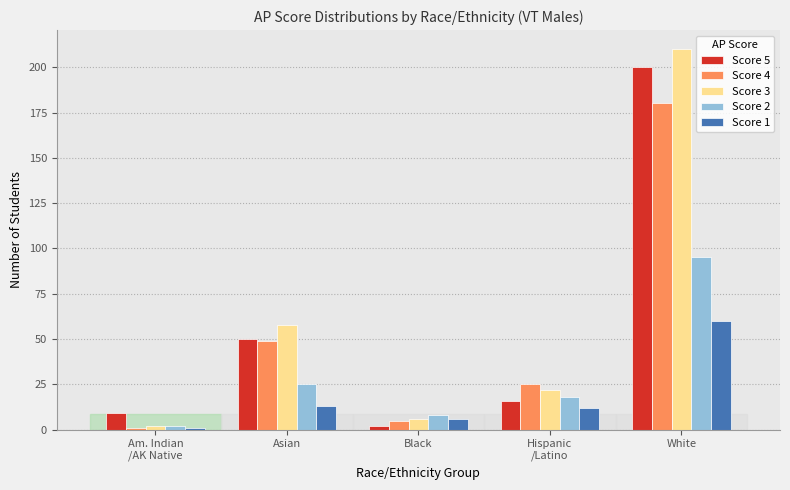

How many bars are there in total?

25